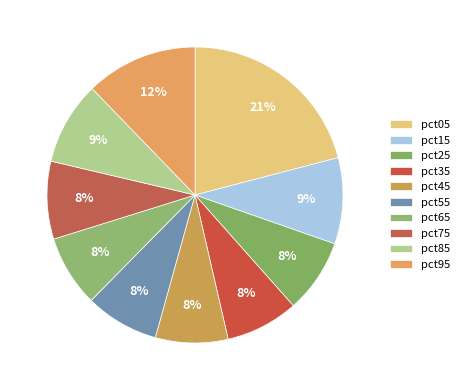

Count the number of slices in the pie.

10